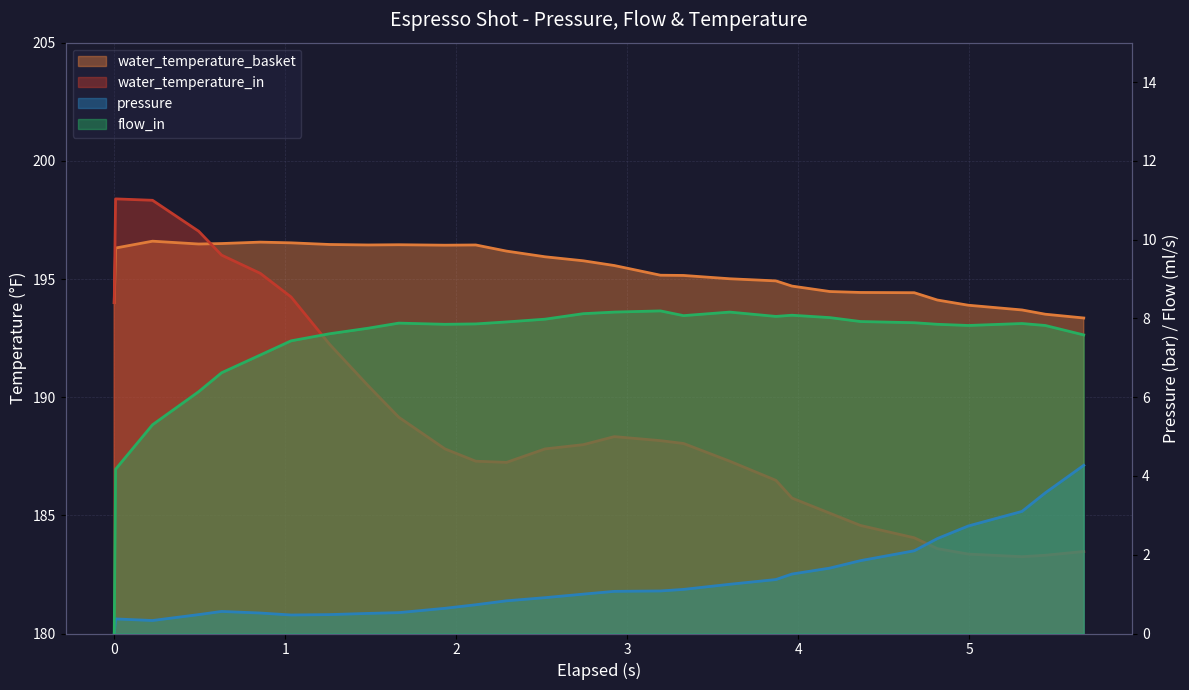

How many categories are shown in the chart?

29